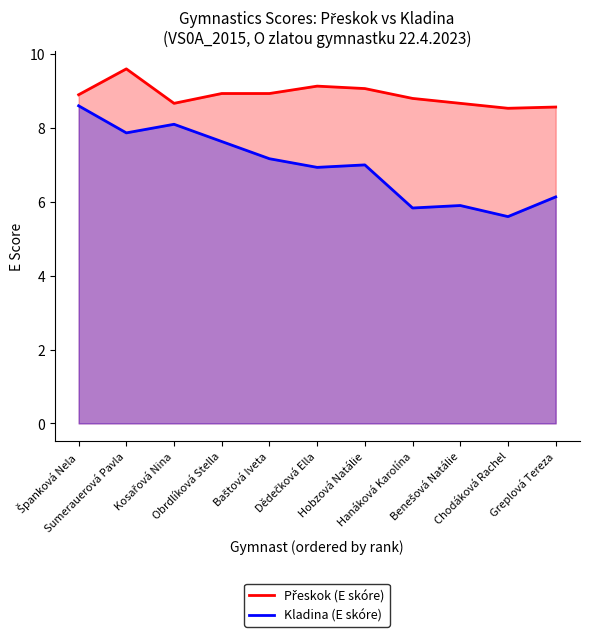

How many data points in Kladina (E skóre) are less than 7?

5